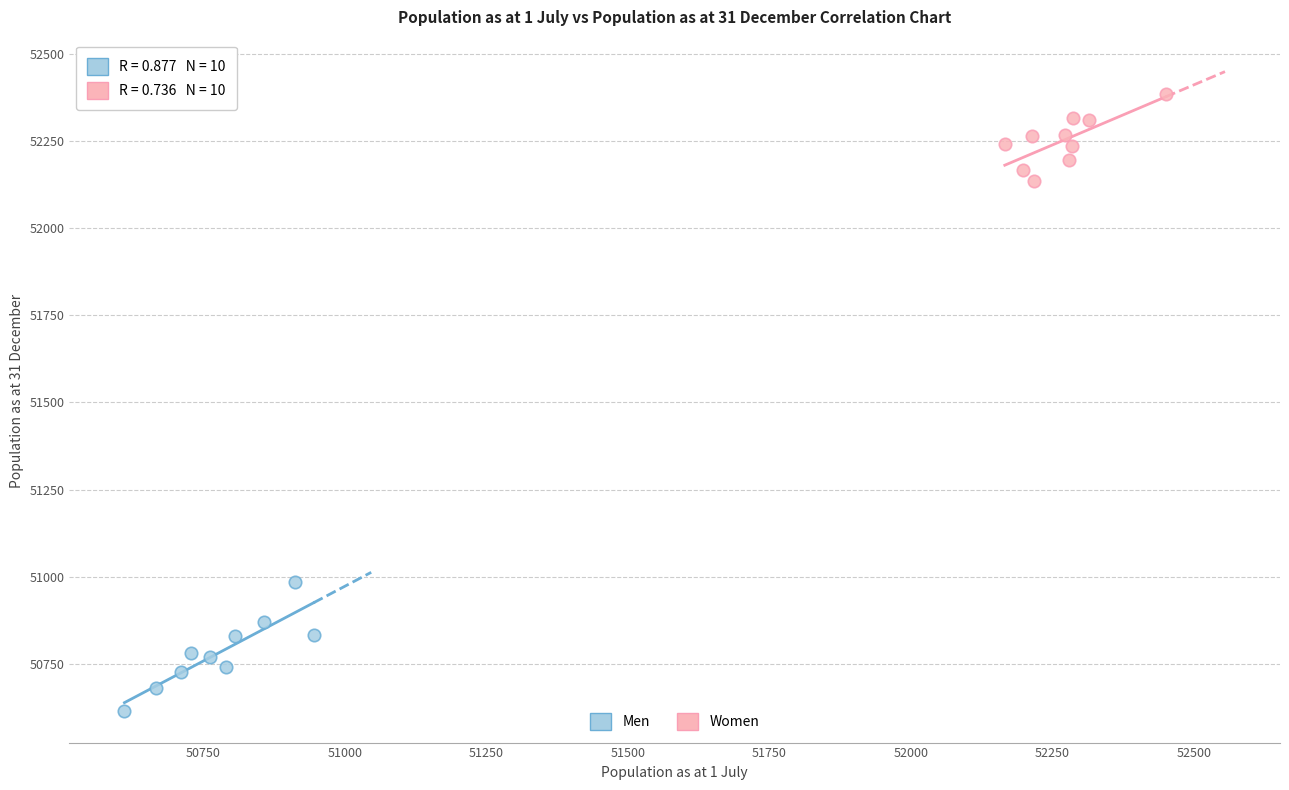

Which series reaches the maximum Y coordinate?

Women